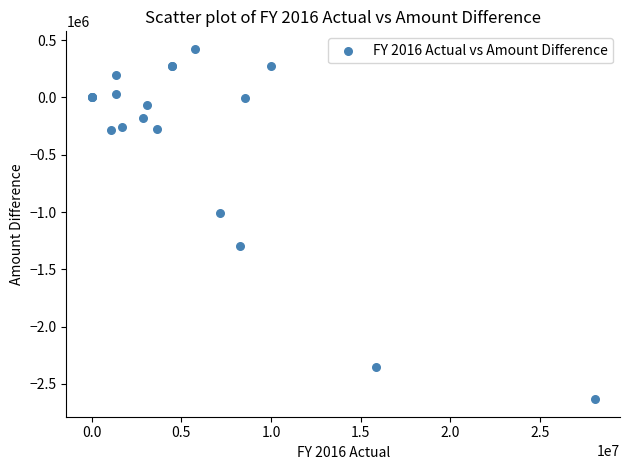

What Y value in the scatter plot is closest to -1104137?

-1007527